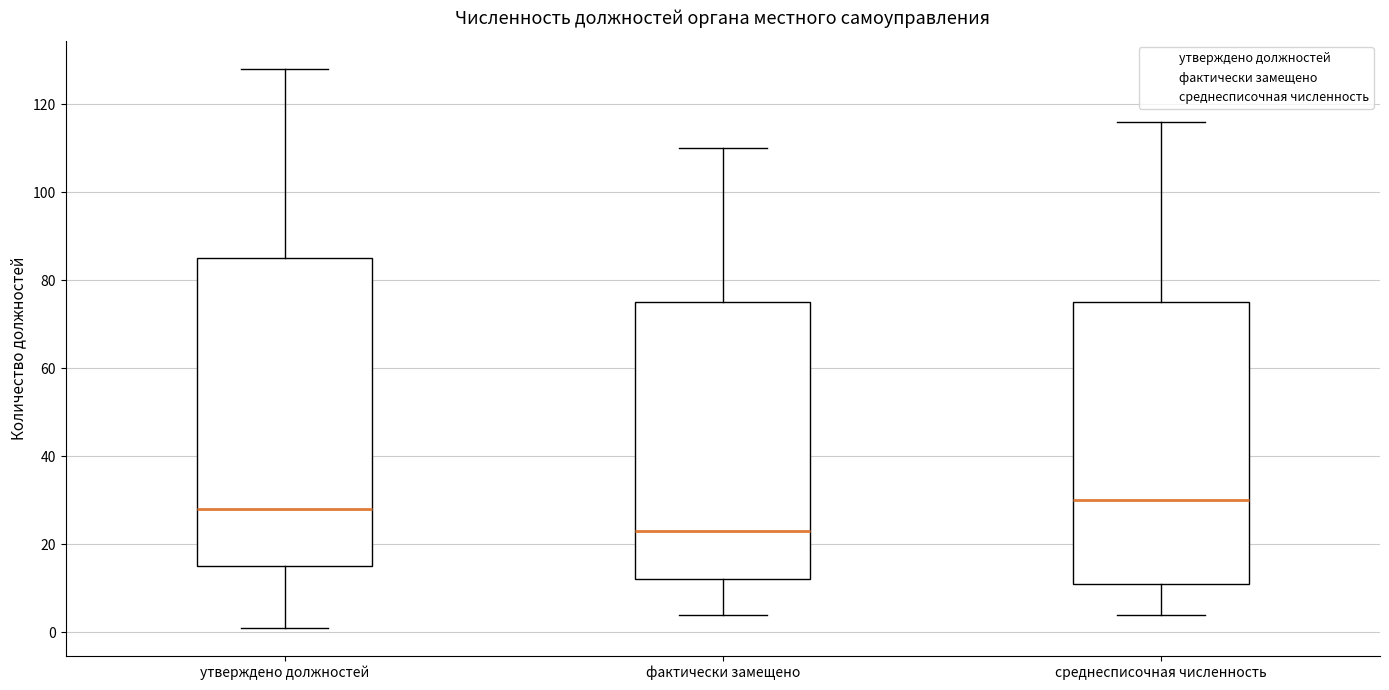

Which box is the tallest, from its lower edge to its upper edge?

утверждено должностей